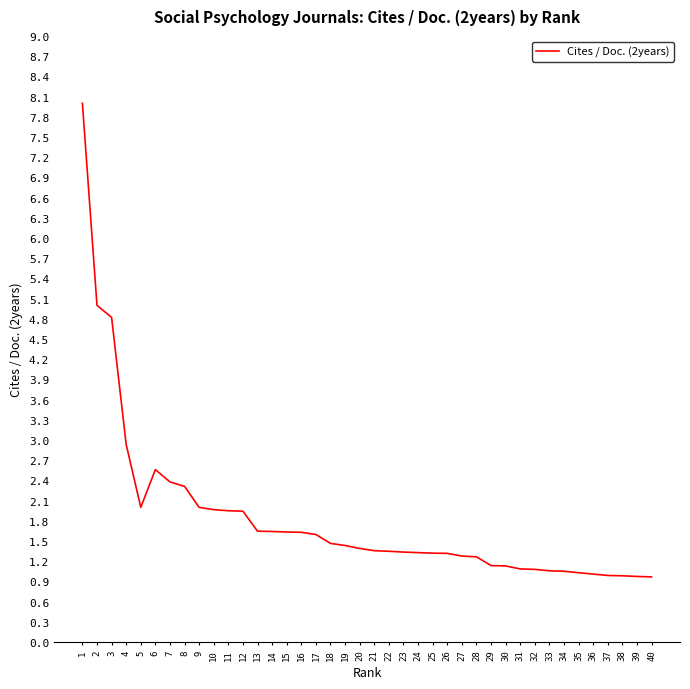

What is the change in value from 9 to 30?

-0.9